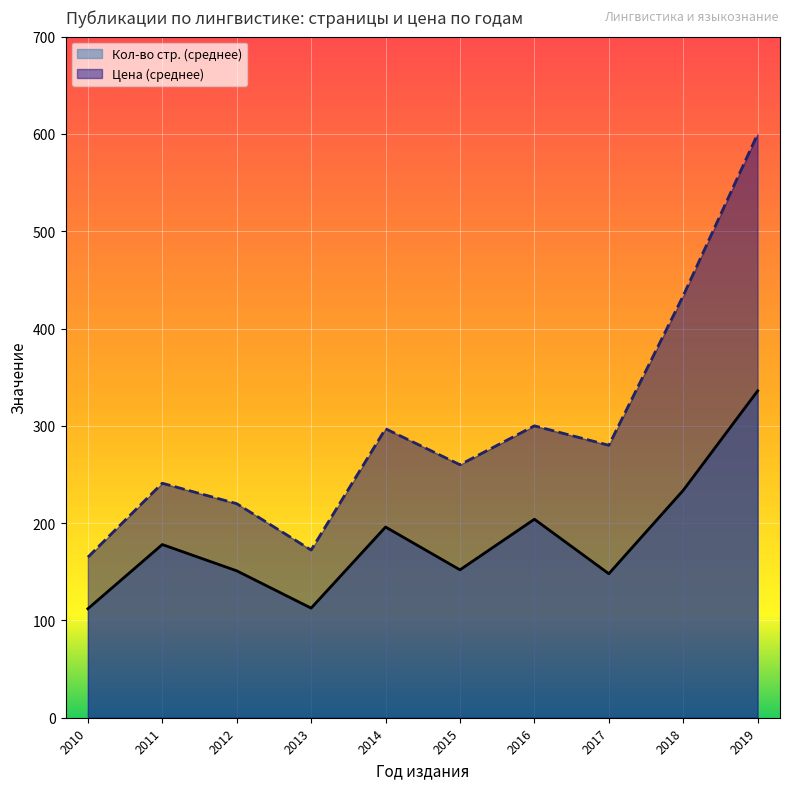

What is the lowest value of the Цена (среднее) series?

165.0